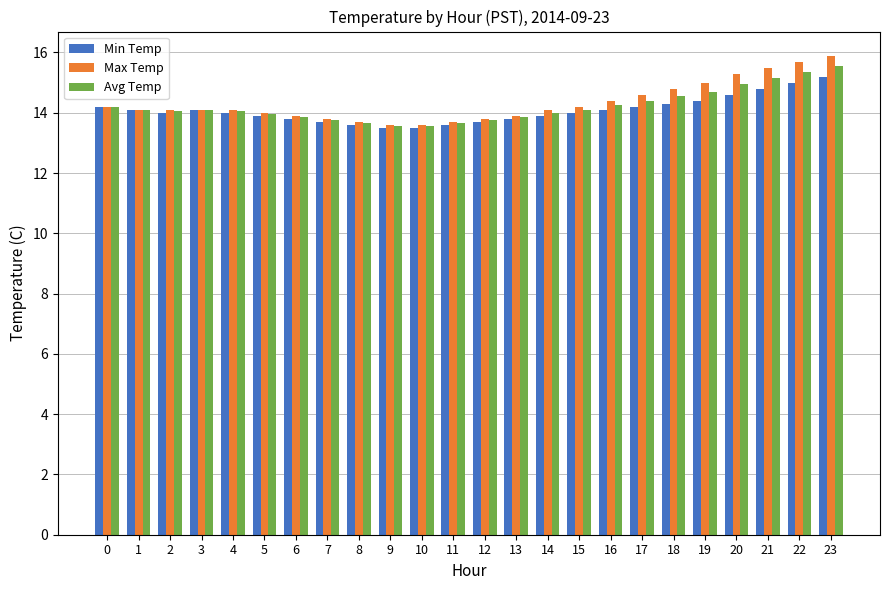

At which category is the sum across all series the highest?

23